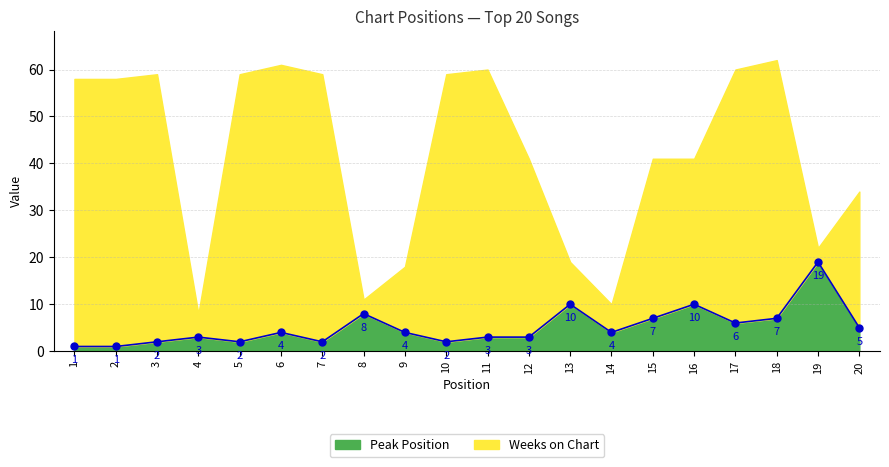

What is the change in value from 2 to 10?

+1